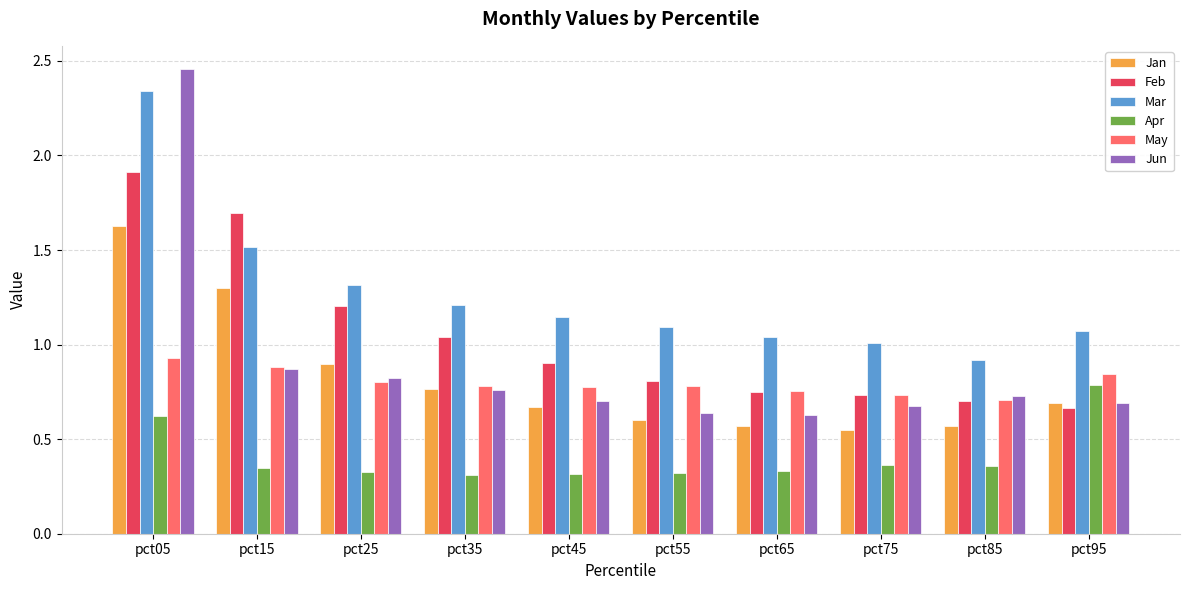

At which category is the sum across all series the highest?

pct05